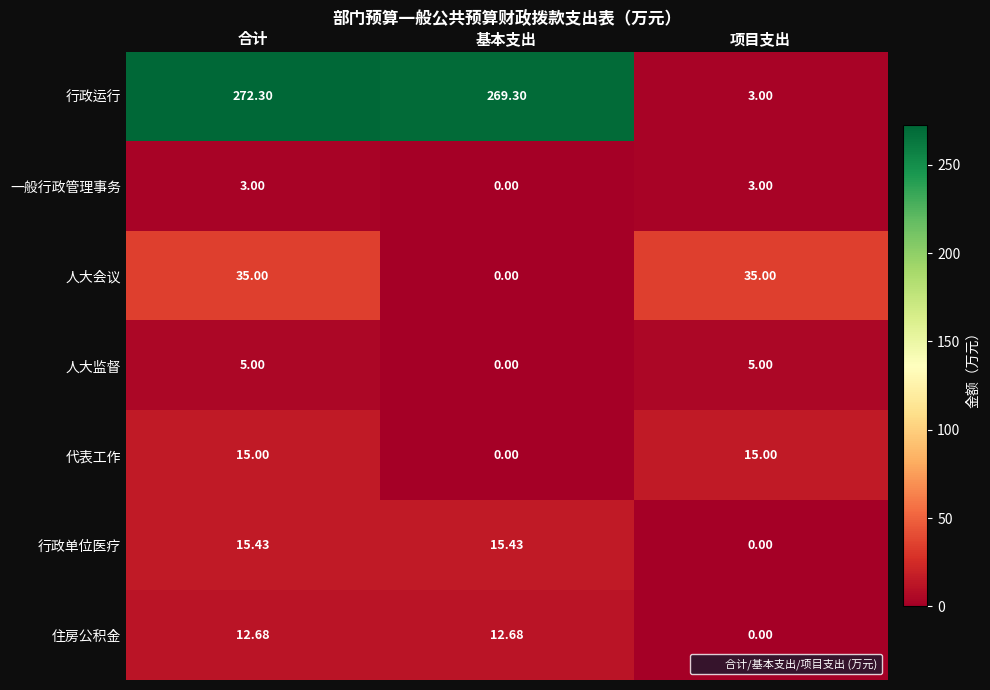

How many data points in 住房公积金 are above 12?

2